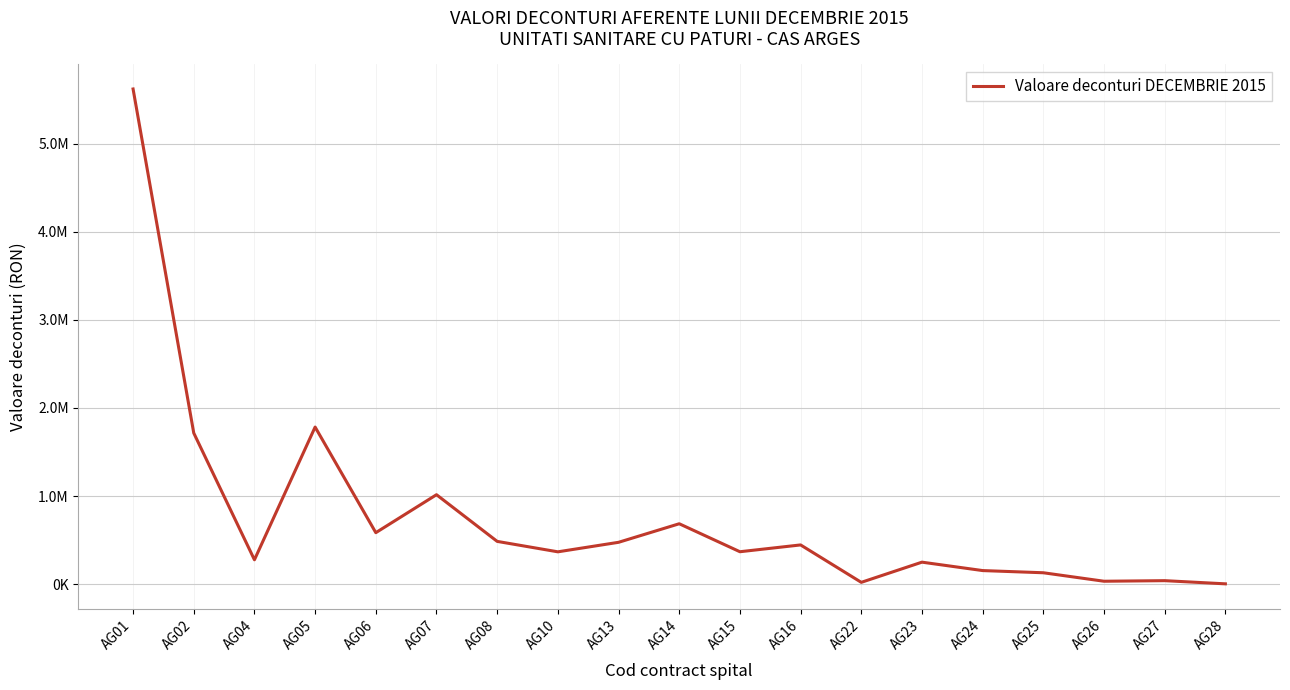

Does the chart display data point markers on the line(s)?

No